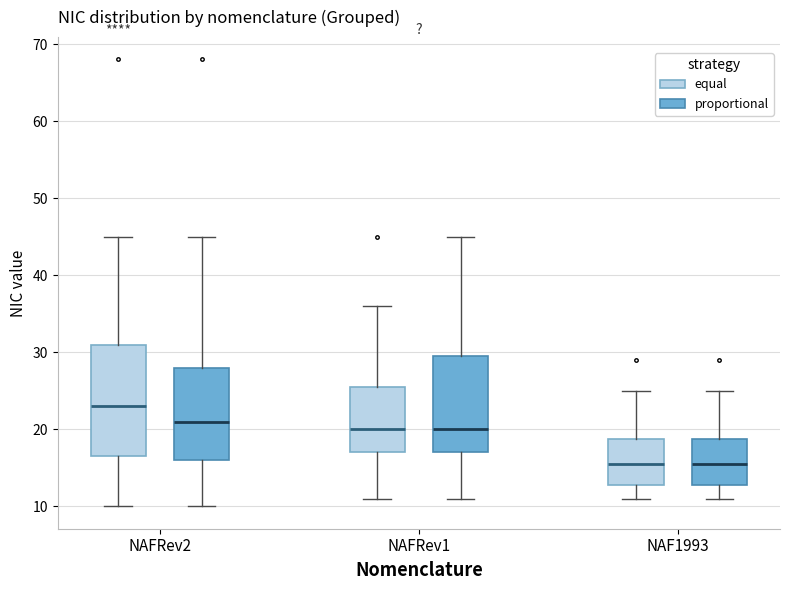

Reading left to right, transcribe this box plot: for each box, give where its median line is, the range the box spans, and where its two whiskers end, as read against the y-axis. The values are not printed on the chart, so give them approximately, as read against the axis.

NAFRev2 (equal): median 23, box 17 to 31, whiskers 10 to 45
NAFRev2 (proportional): median 21, box 16 to 28, whiskers 10 to 45
NAFRev1 (equal): median 20, box 17 to 26, whiskers 11 to 36
NAFRev1 (proportional): median 20, box 17 to 30, whiskers 11 to 45
NAF1993 (equal): median 16, box 13 to 19, whiskers 11 to 25
NAF1993 (proportional): median 16, box 13 to 19, whiskers 11 to 25